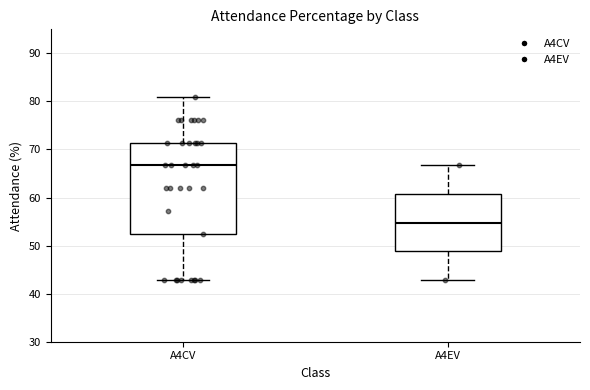

Reading left to right, transcribe this box plot: for each box, give where its median line is, the range the box spans, and where its two whiskers end, as read against the y-axis. The values are not printed on the chart, so give them approximately, as read against the axis.

A4CV: median 67, box 52 to 71, whiskers 43 to 81
A4EV: median 55, box 49 to 61, whiskers 43 to 67